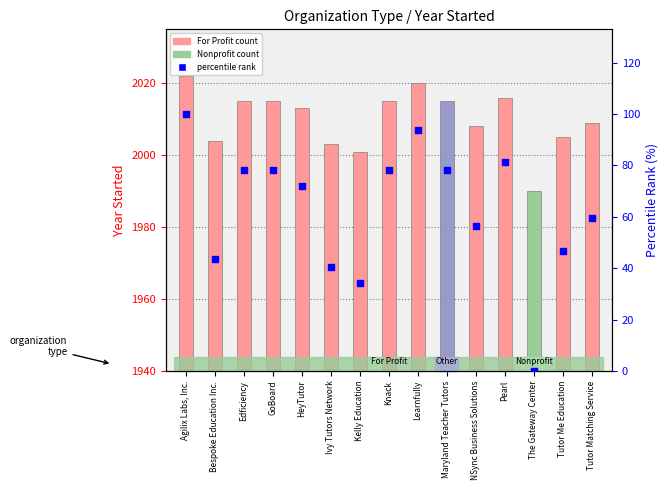

What is the change in value from HeyTutor to The Gateway Center?

-71.9